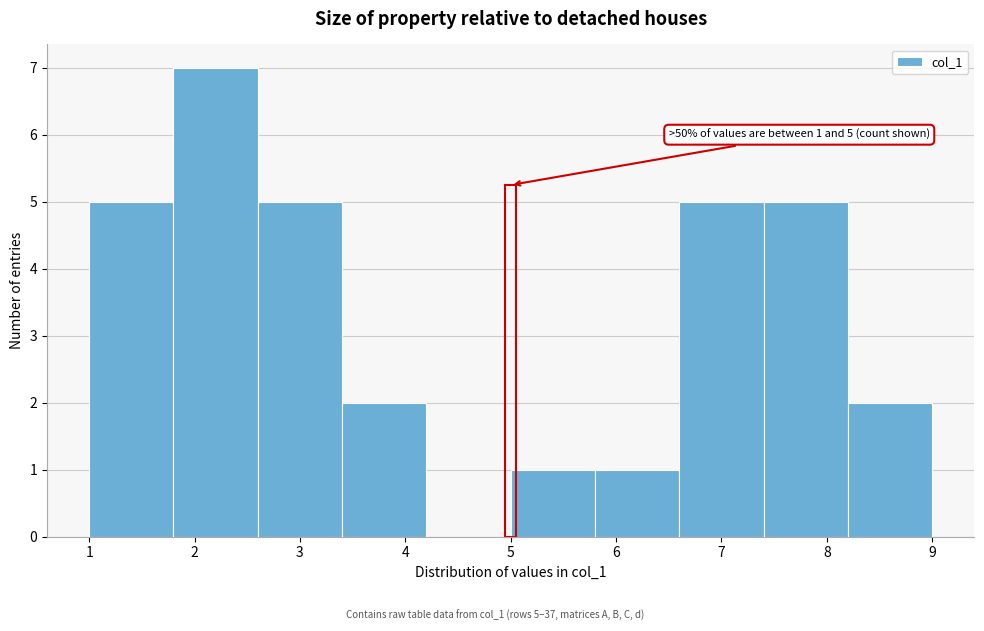

Which range on the x-axis has the tallest bar?

1.8 to 2.6